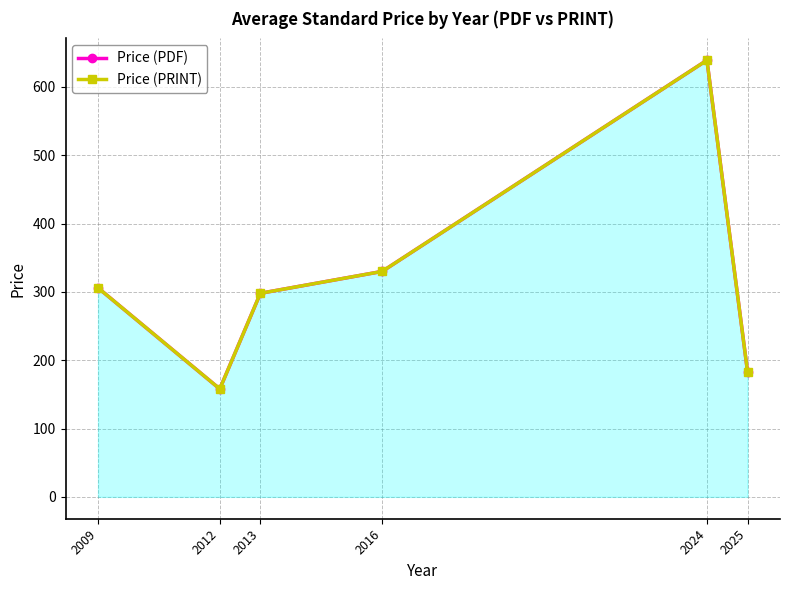

Rank the categories by Price (PRINT) value from lowest to highest.

2012, 2025, 2013, 2009, 2016, 2024